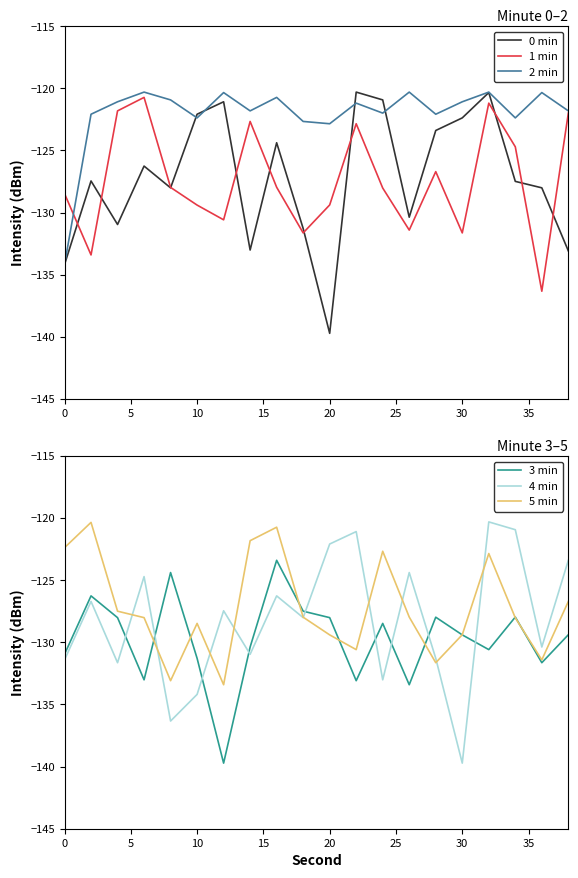

Is this an area chart (filled region under the line)?

No